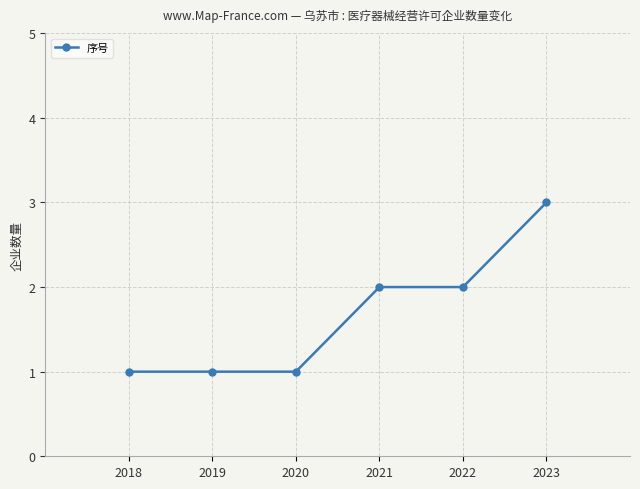

Count the values in the range 1 to 2.

5